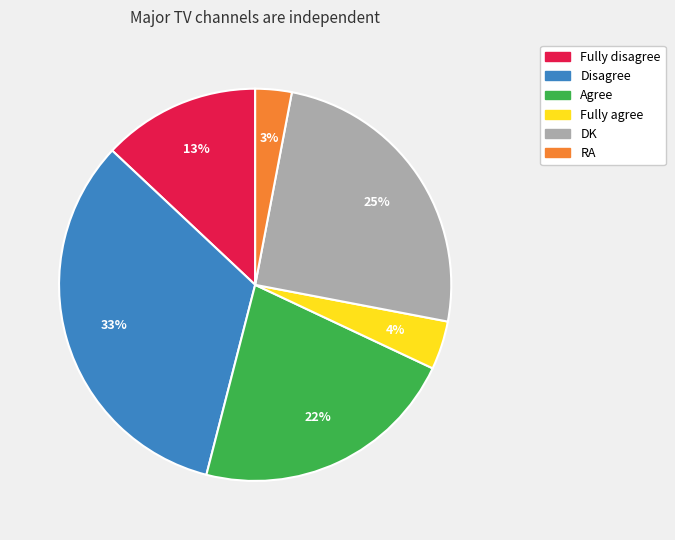

What is the ratio of the value at Agree to the value at DK?

0.9